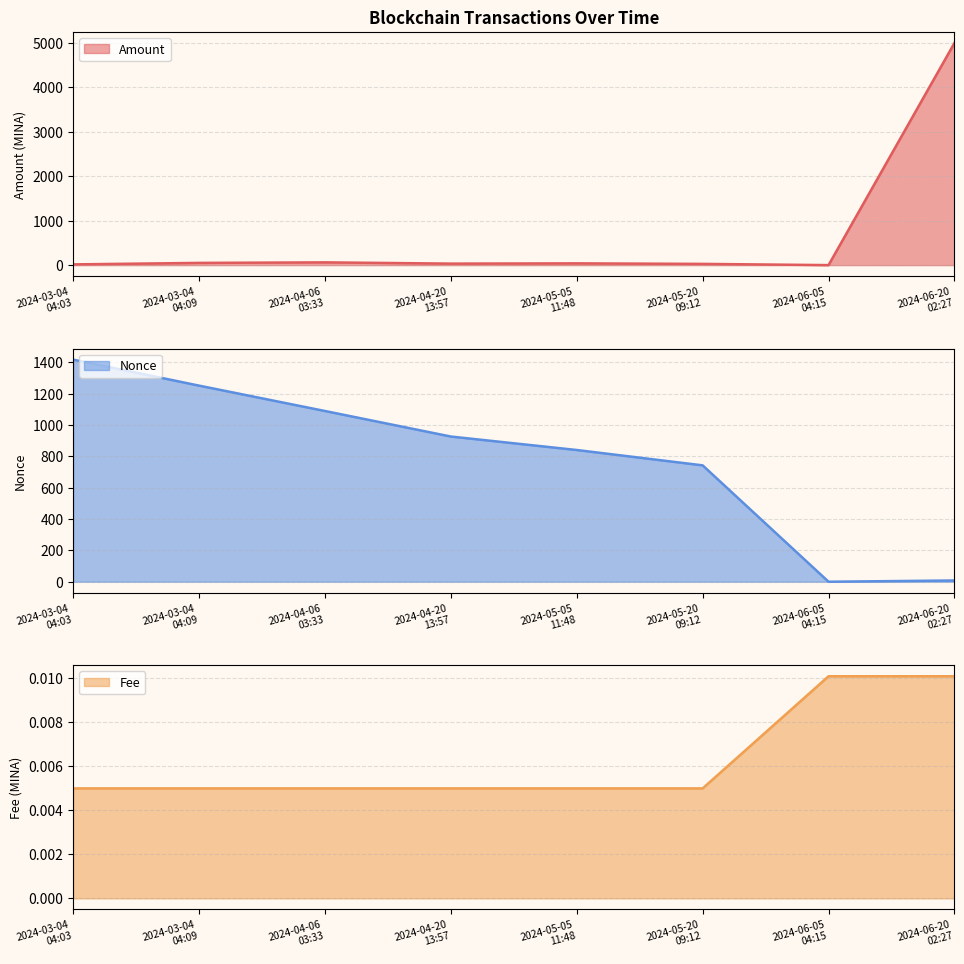

List the series in order of their overall mean, lowest first.

Fee, Amount, Nonce